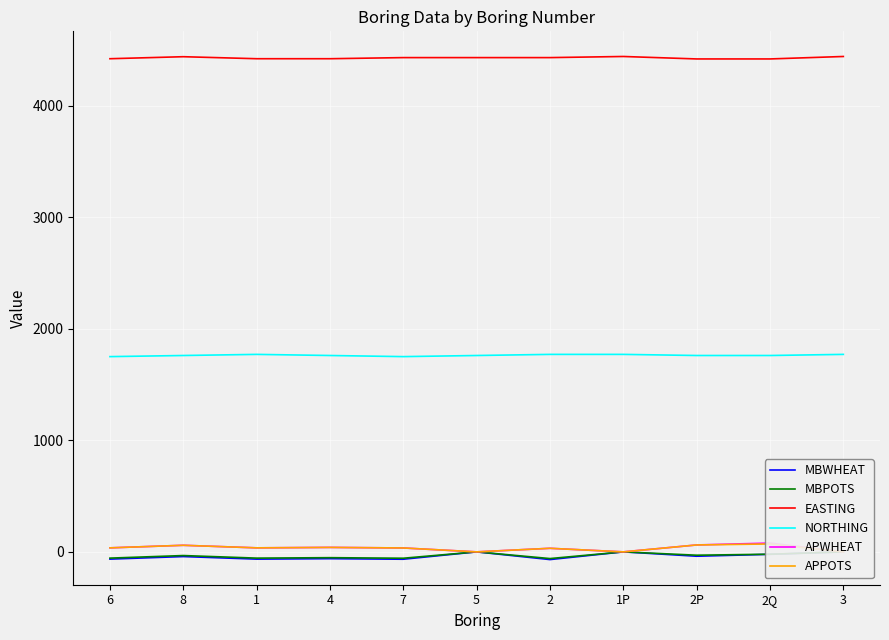

List the series in order of their peak value, highest first.

EASTING, NORTHING, APWHEAT, APPOTS, MBWHEAT, MBPOTS